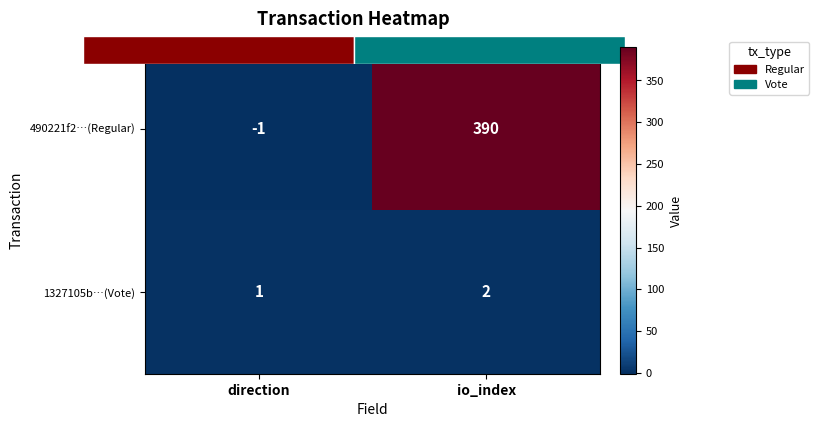

How many data points in 1327105b…(Vote) are less than 2?

1